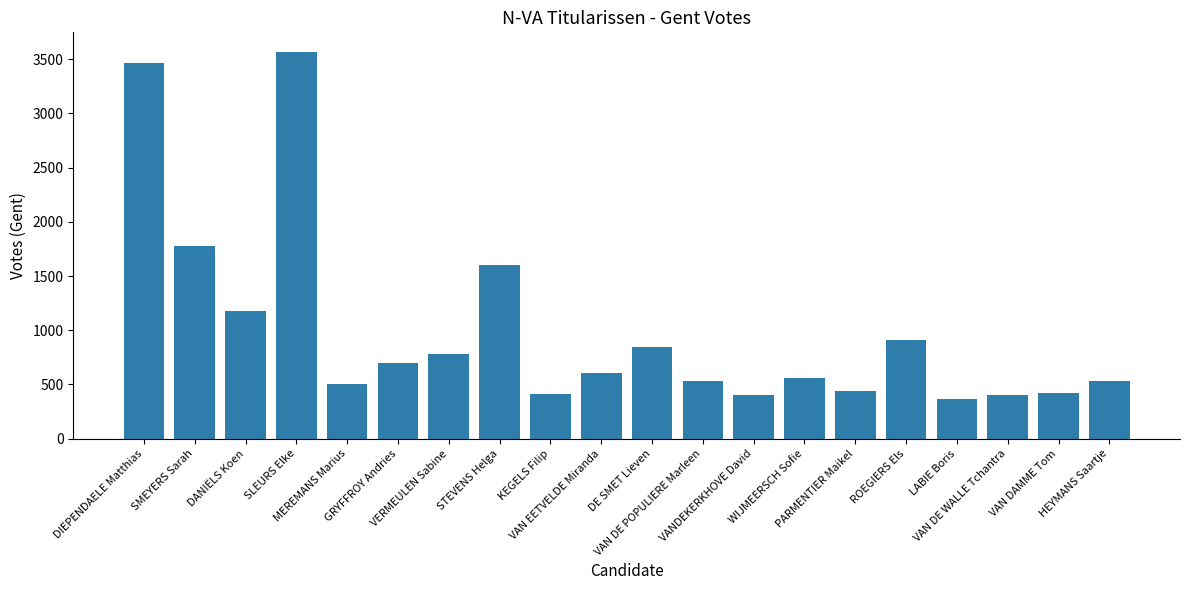

Which label corresponds to the largest value in the chart?

SLEURS Elke